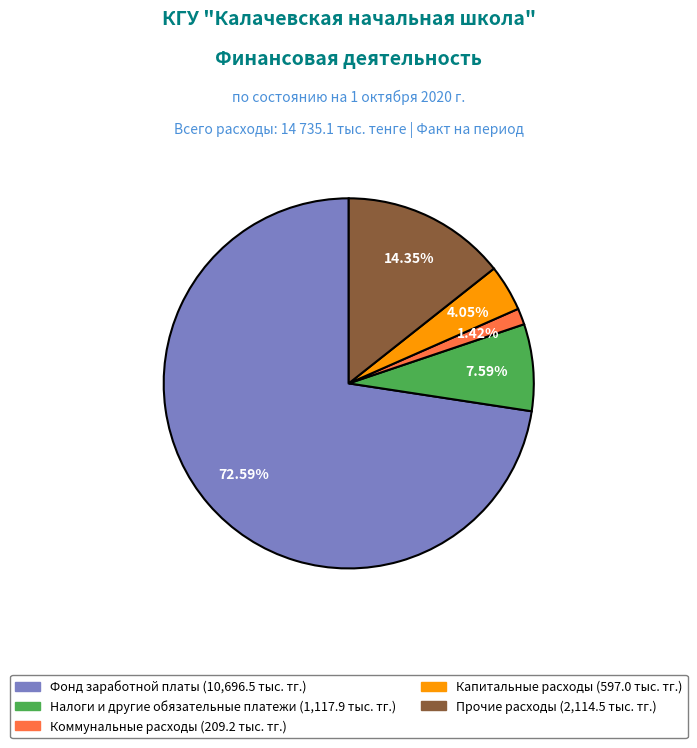

How many slices are in this pie chart?

5